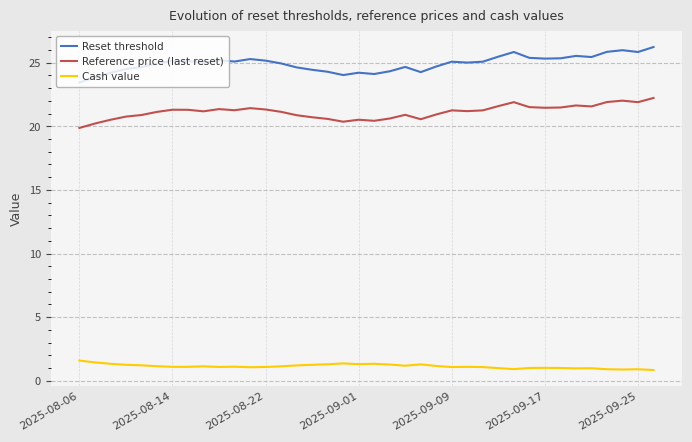

Rank the series by their average value, from highest to lowest.

Reset threshold, Reference price (last reset), Cash value